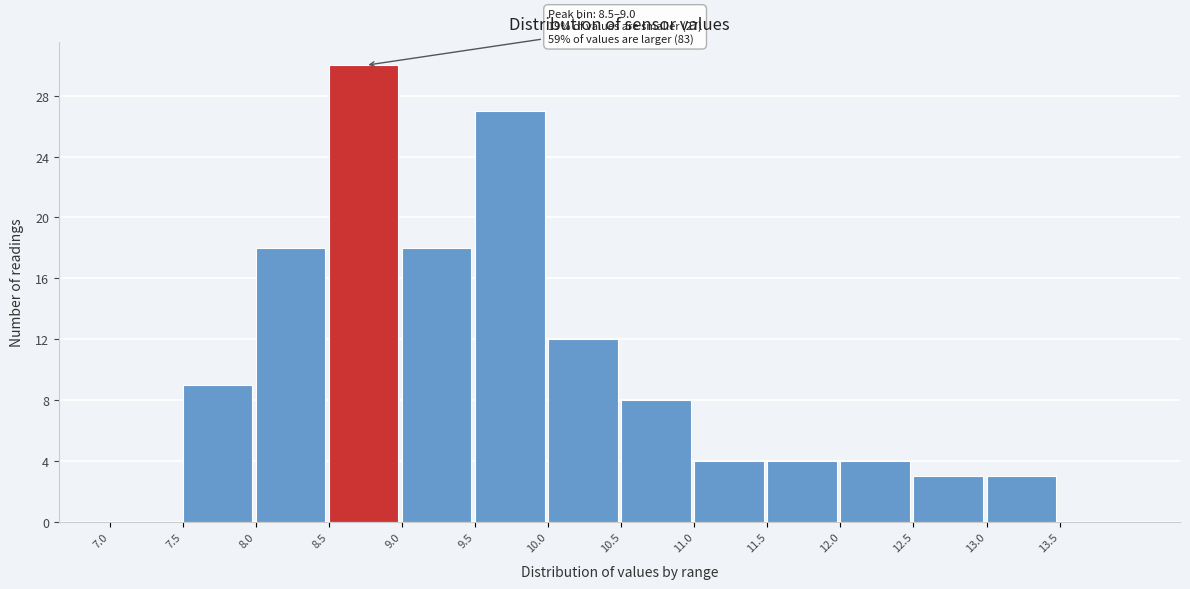

Which range on the x-axis has the tallest bar?

8.5 to 9.0